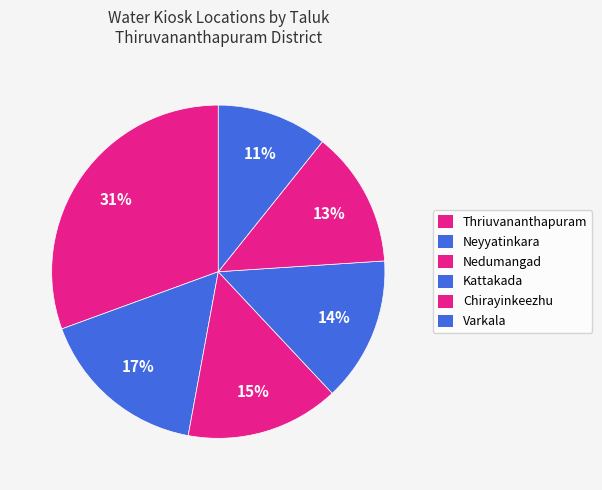

The Varkala slice represents 15% of the pie. True or false?

False